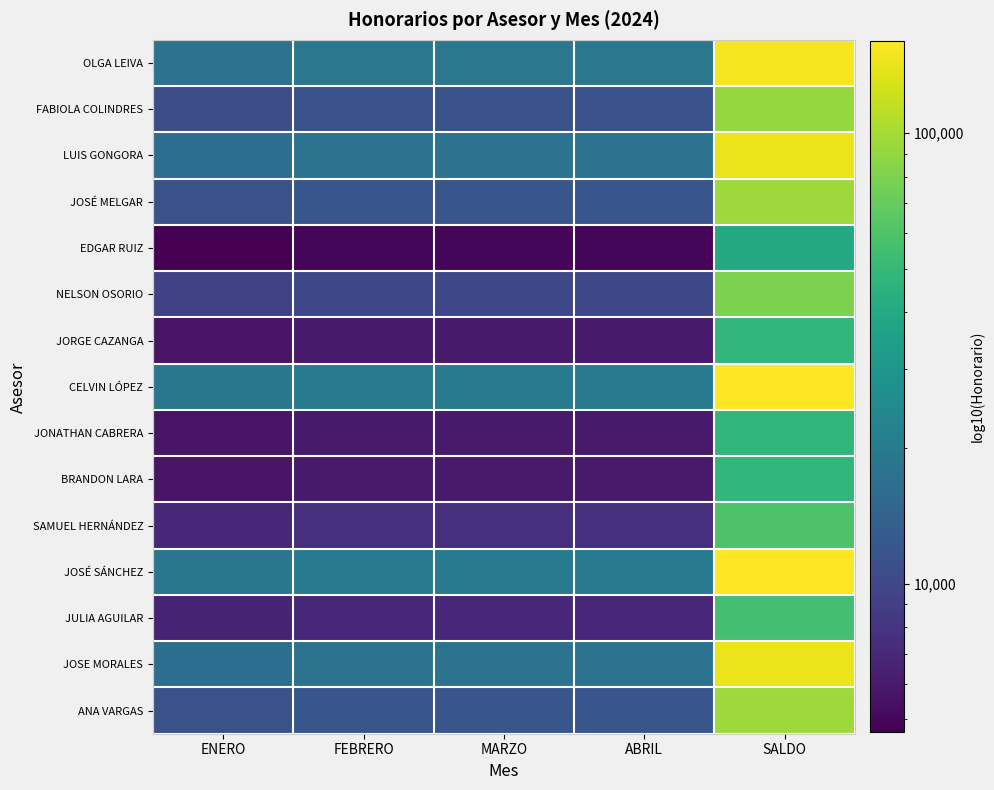

What is the total value across all series at MARZO?

178000.0